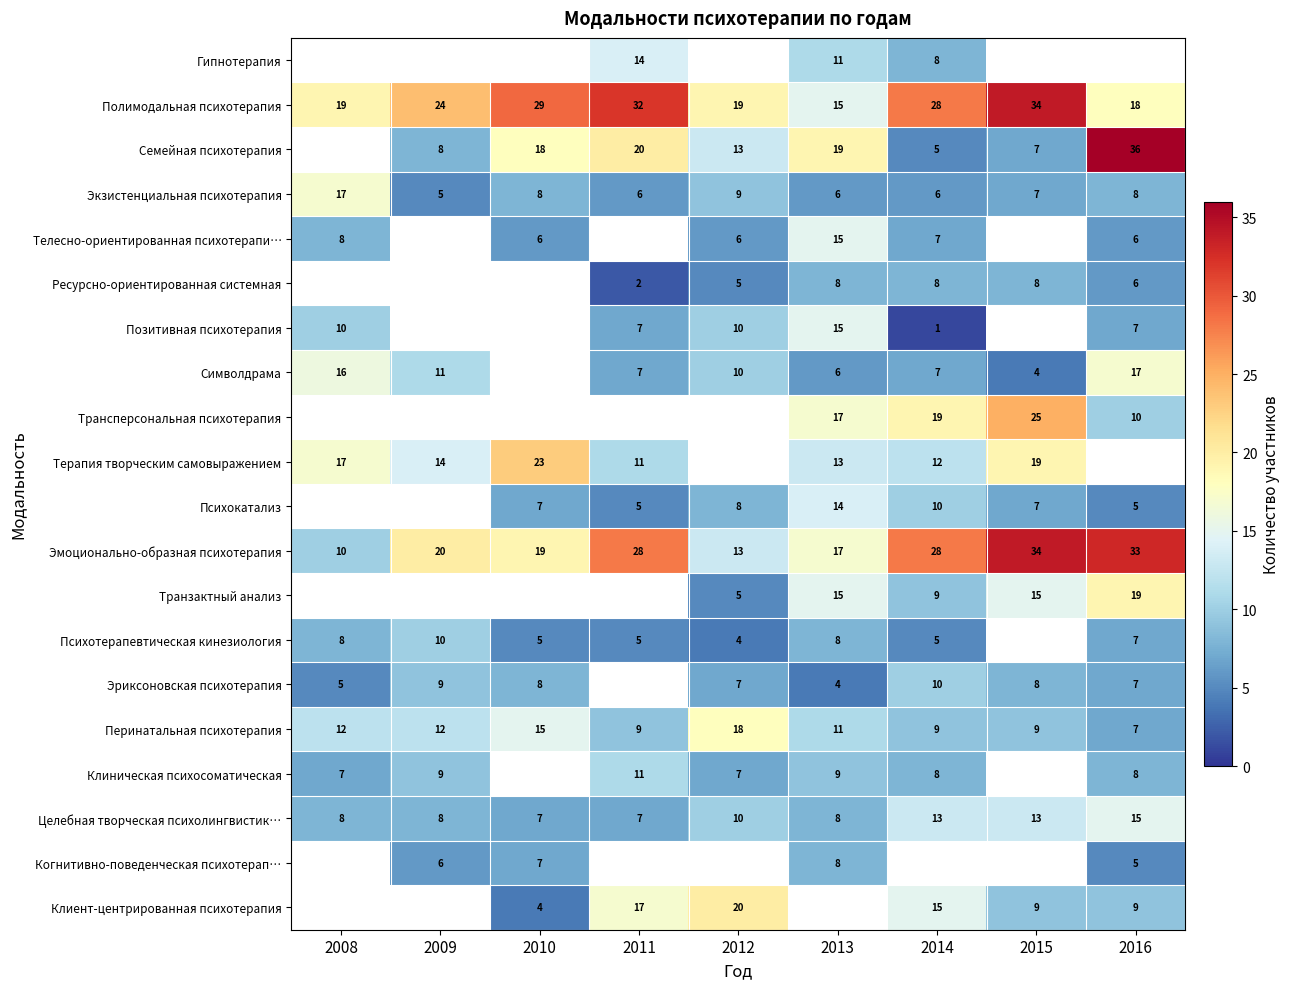

What is the difference between the maximum and minimum values in the Экзистенциальная психотерапия series?

12